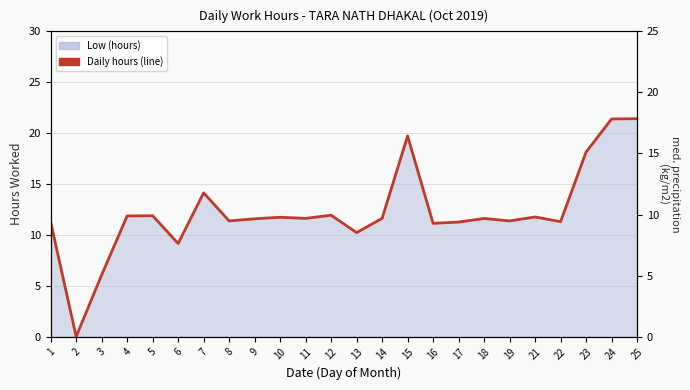

The value at 8 is 18.1. True or false?

False